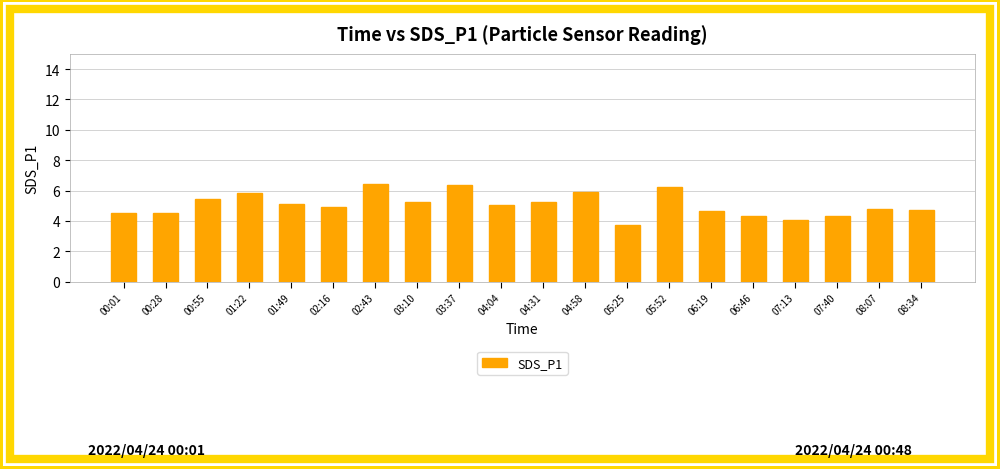

What is the ratio of the value at 03:37 to the value at 00:28?

1.4